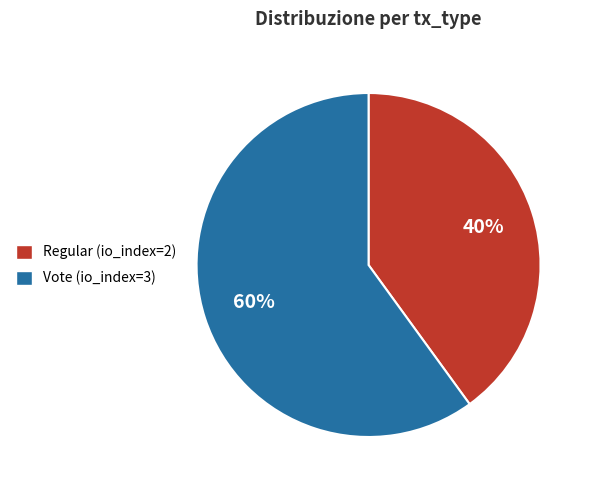

How many segments does this pie chart have?

2